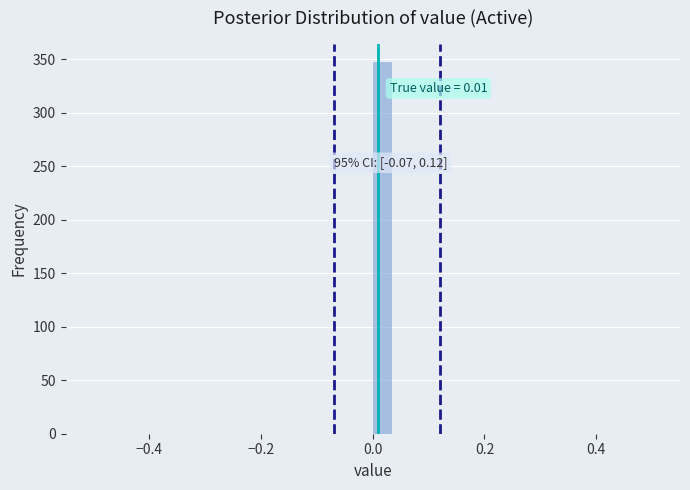

Around what value on the x-axis is the tallest bar? Give the approximate position of its centre, as read against the axis.

0.02